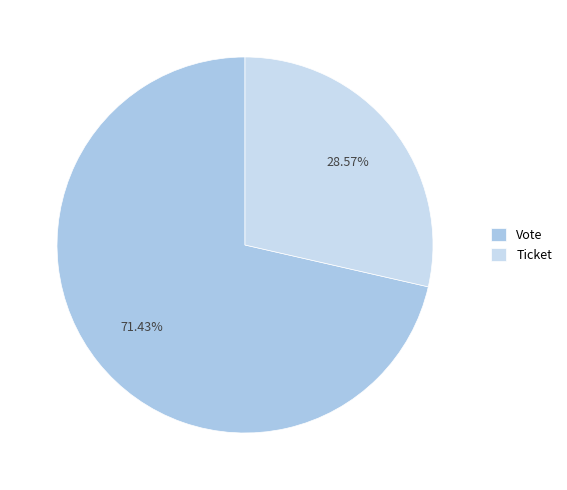

What percentage is the Vote slice, to the nearest percent?

71%